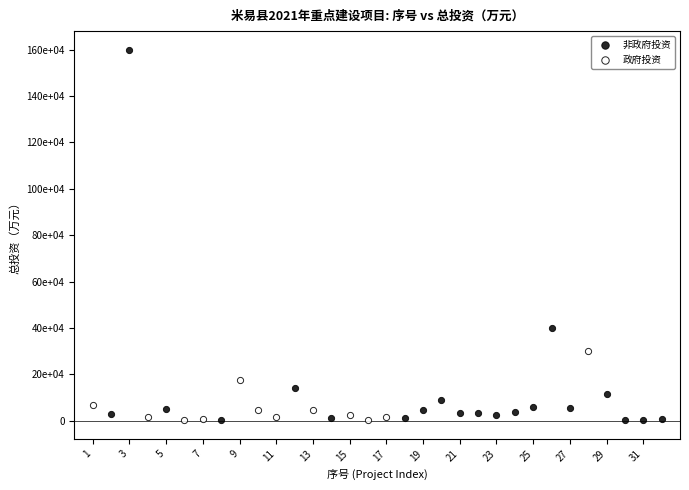

What are all the series names shown in the legend?

非政府投资, 政府投资